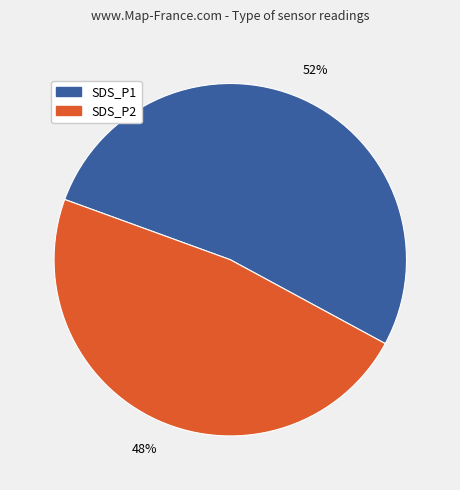

What is the smallest slice in the pie chart?

SDS_P2